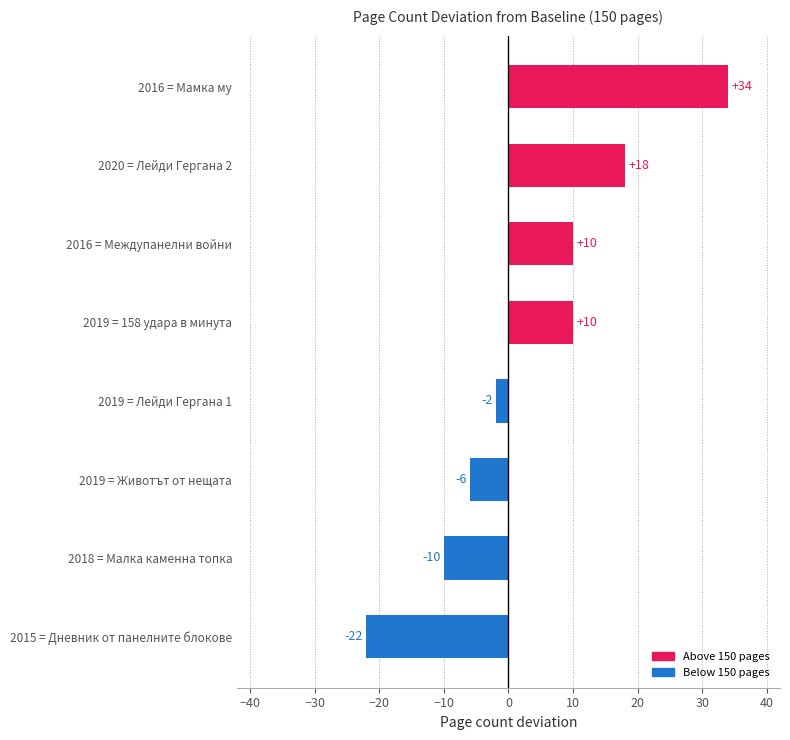

Are the bars grouped side by side (vs. stacked)?

No